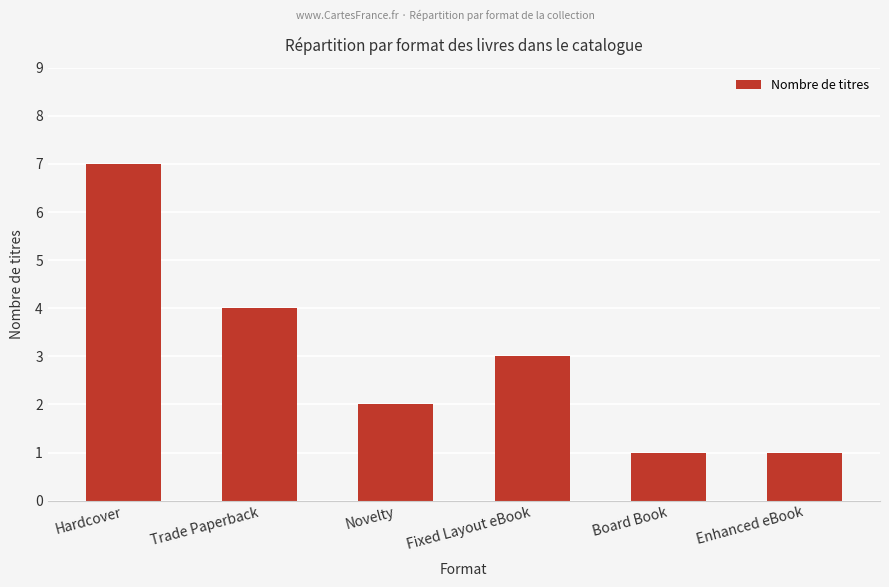

Approximately how many times larger is the value at Board Book compared to Hardcover?

0.1